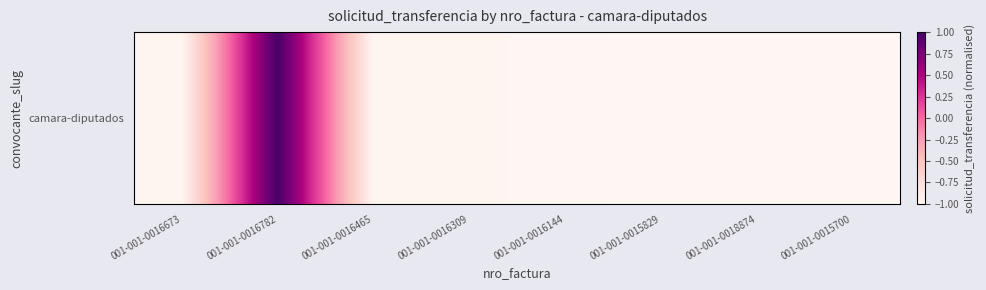

The chart shows a value of -0.3 at 001-001-0016673. True or false?

False